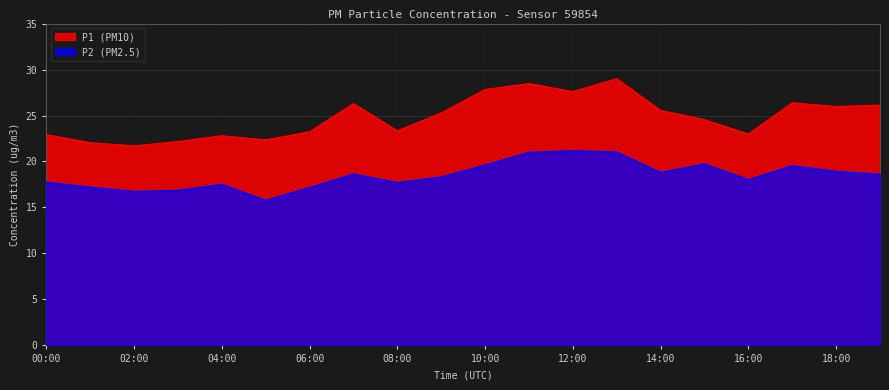

How many interior local peaks does the P2 series have?

5